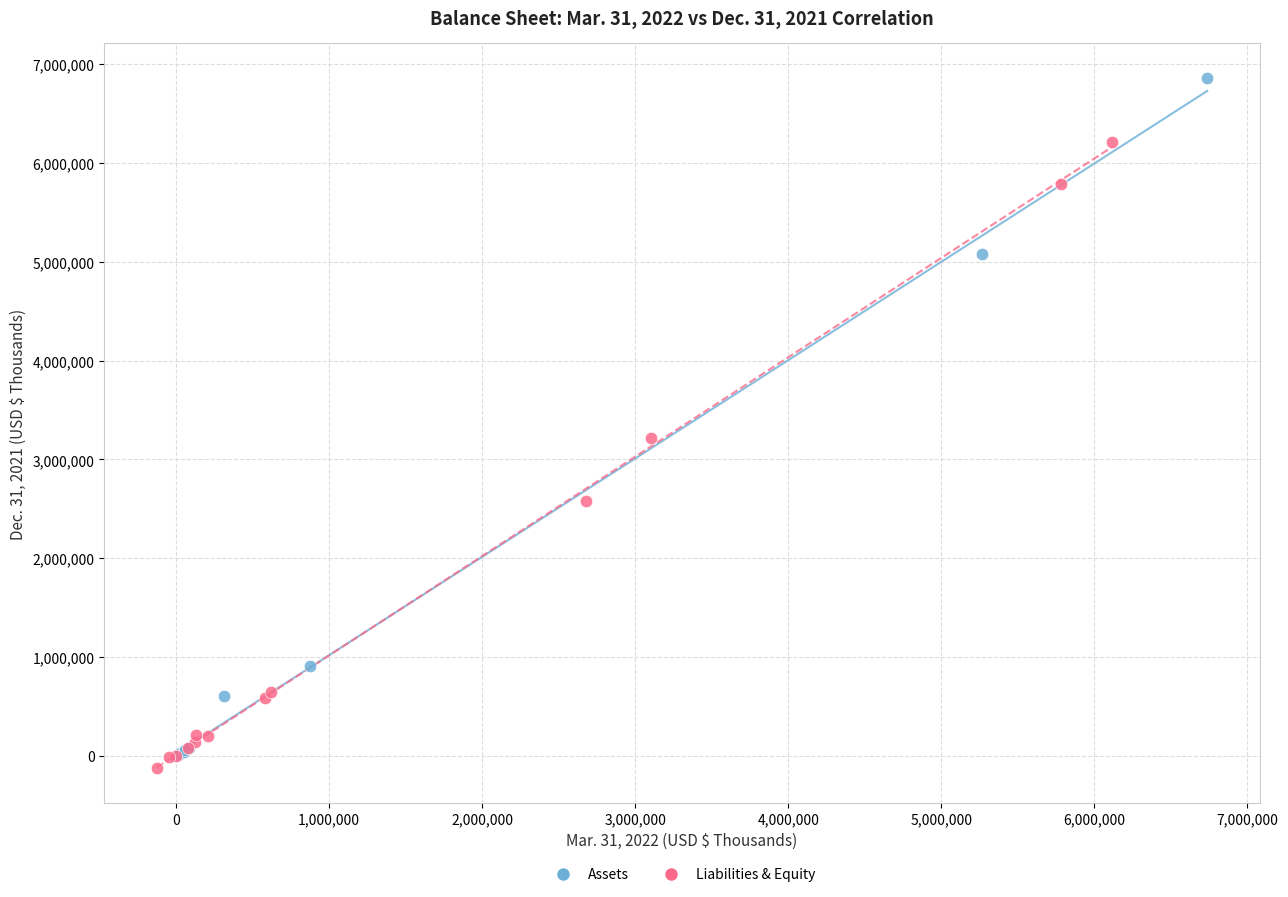

Which series reaches the maximum Y coordinate?

Assets